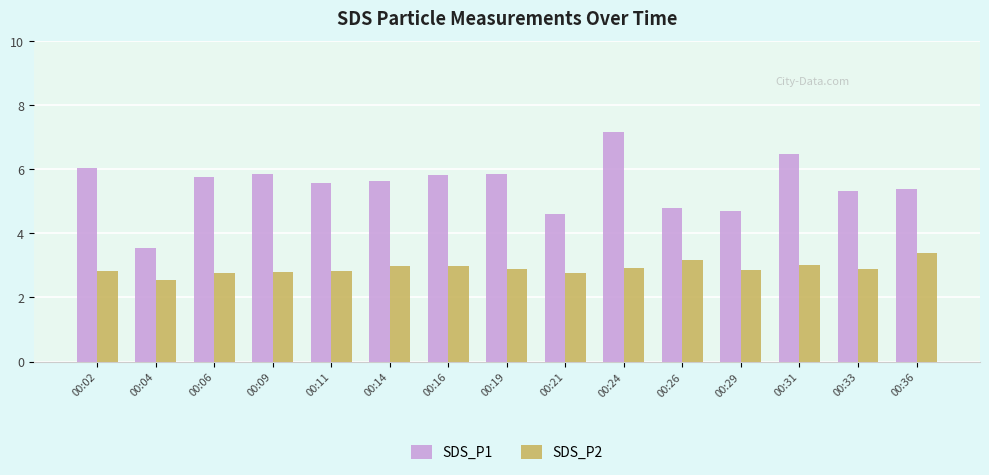

What is the total value across all series at 00:33?

8.2